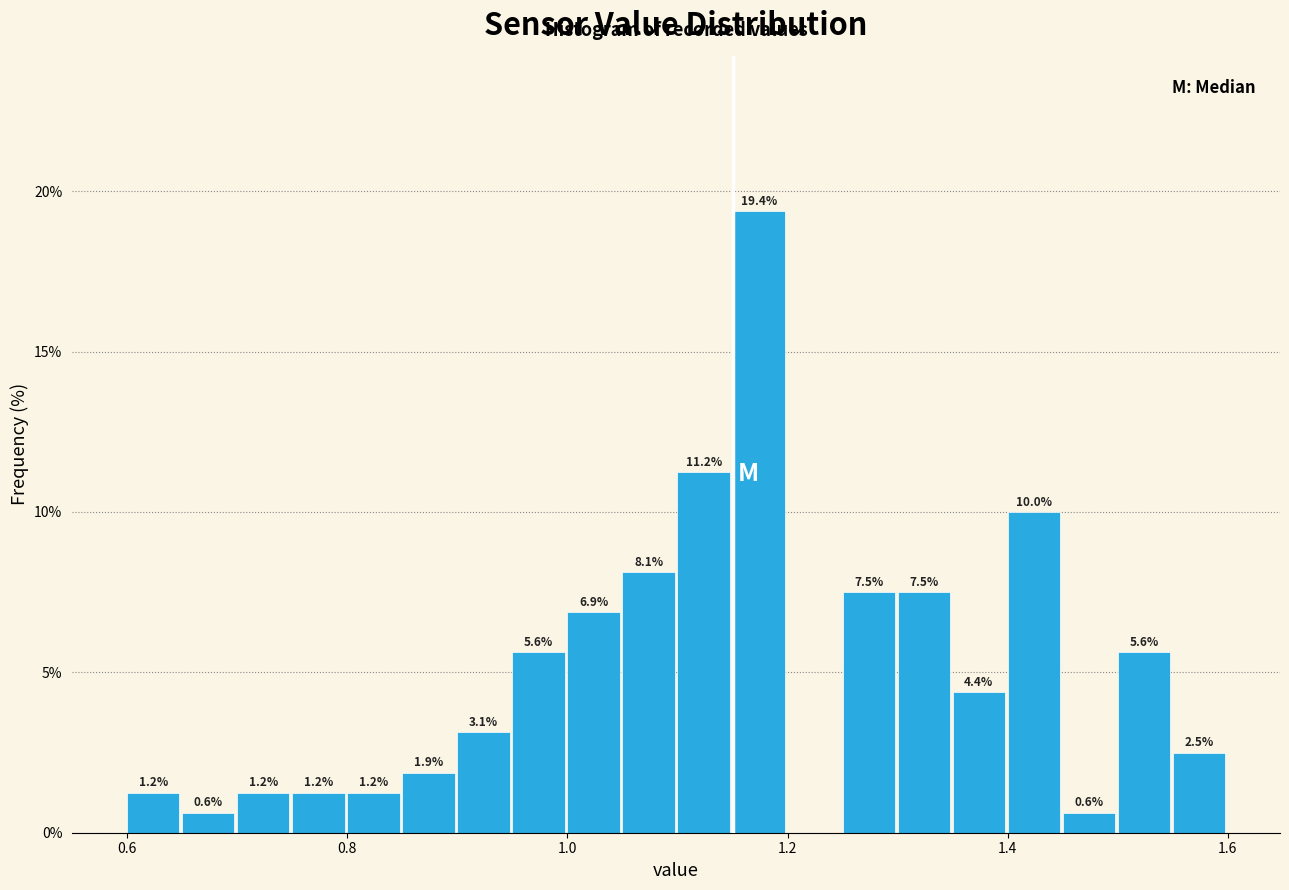

Read against the x-axis, roughly where is the centre of the tallest bar?

1.18